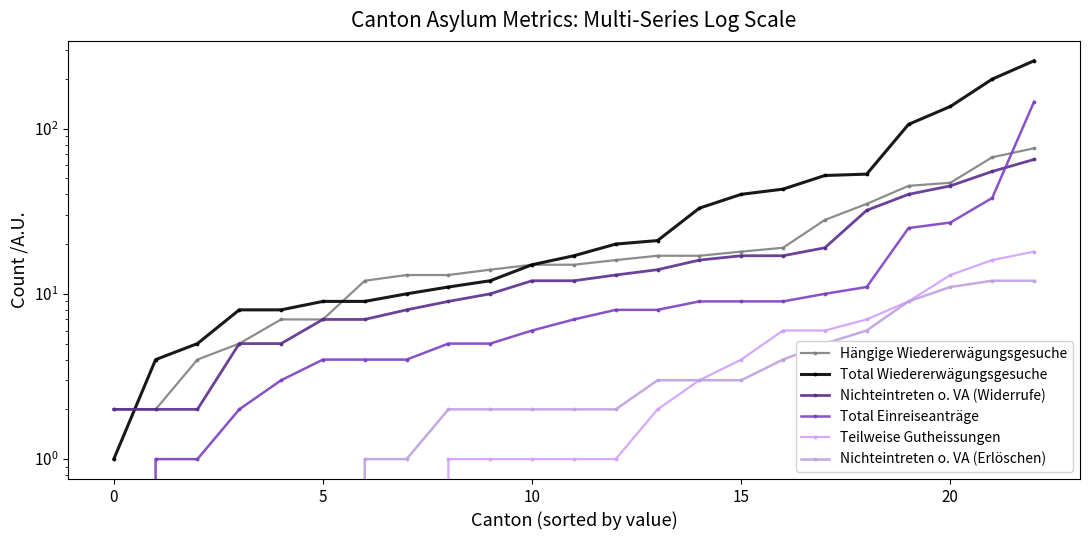

True or false: Nichteintreten o. VA (Widerrufe) has a value of 9 at 16.

False